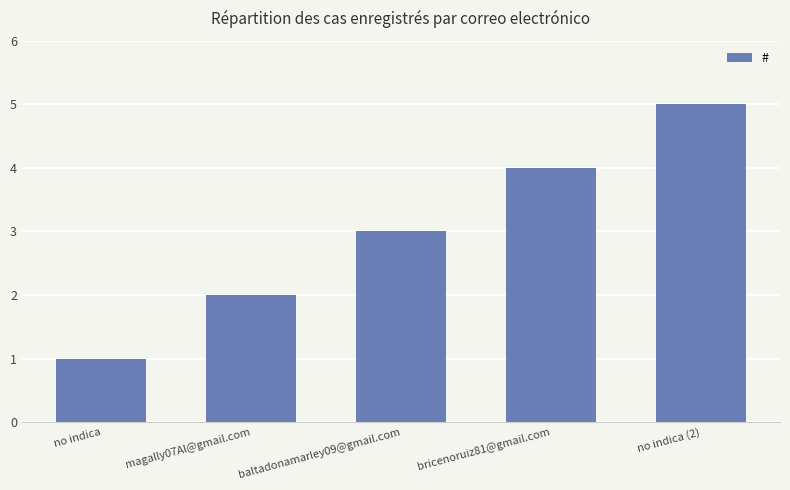

Count the number of data series in this chart.

1